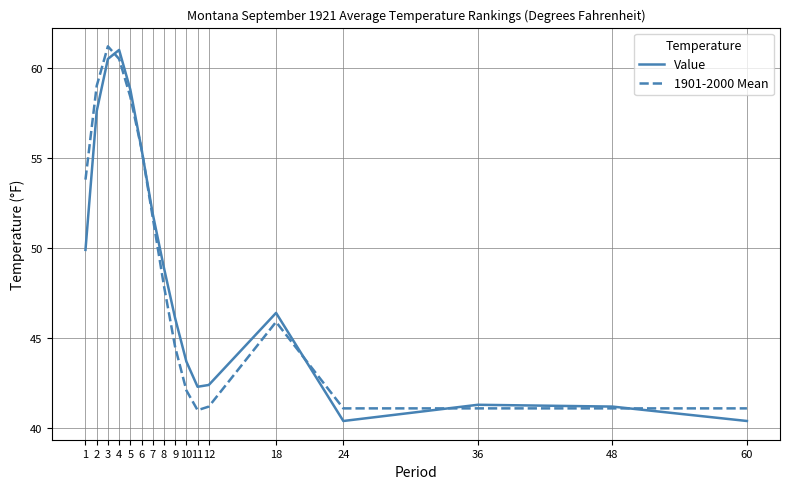

What is the total value across all series at 2?

116.6